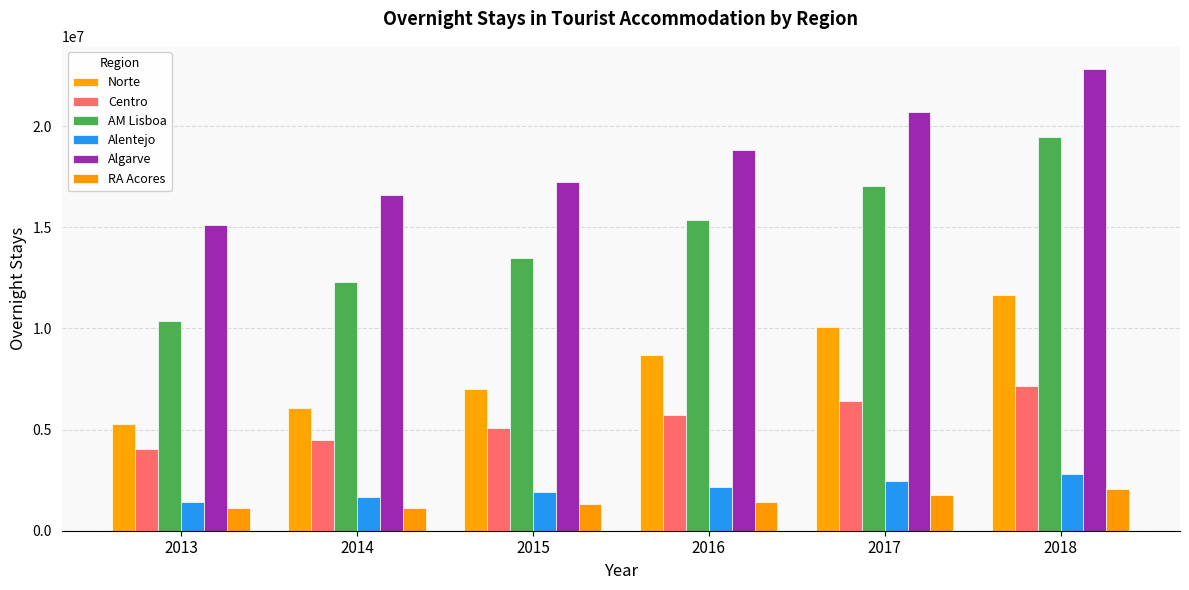

At 2015, list the series in order from largest to smallest.

Algarve, AM Lisboa, Norte, Centro, Alentejo, RA Acores